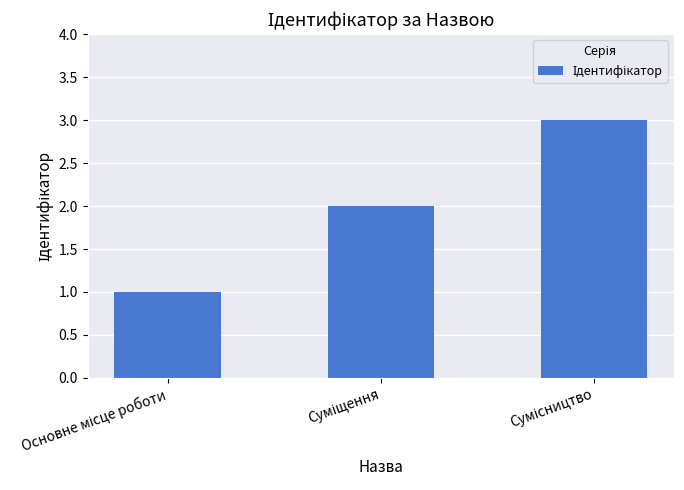

What is the sum of all values?

6